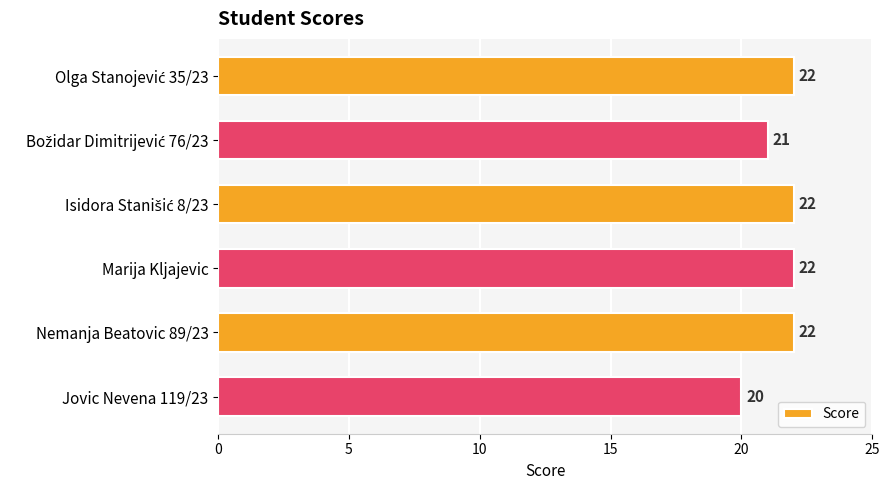

How many values are between 21 and 22?

5